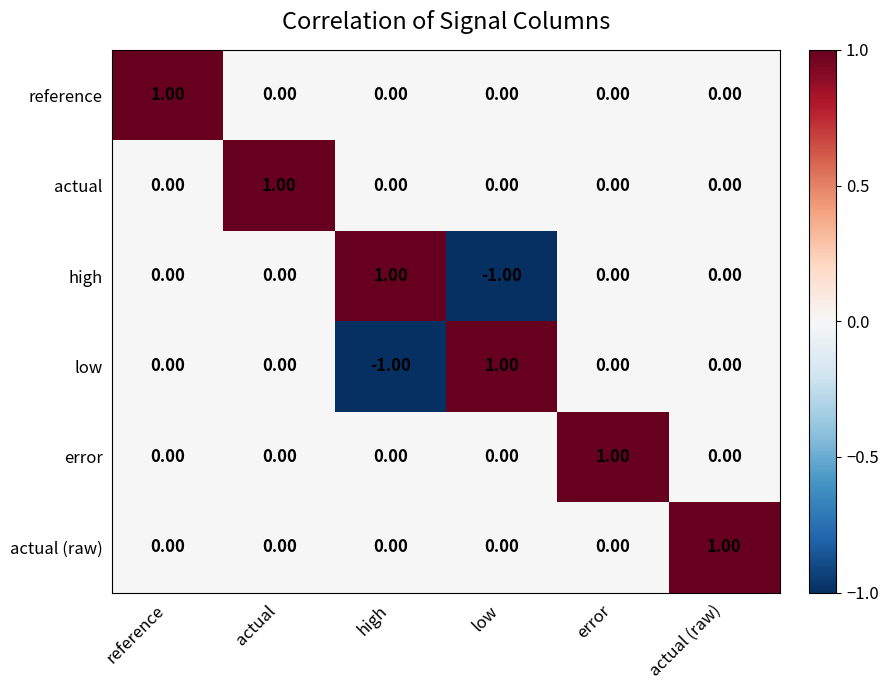

At how many categories does at least one series exceed 0?

6